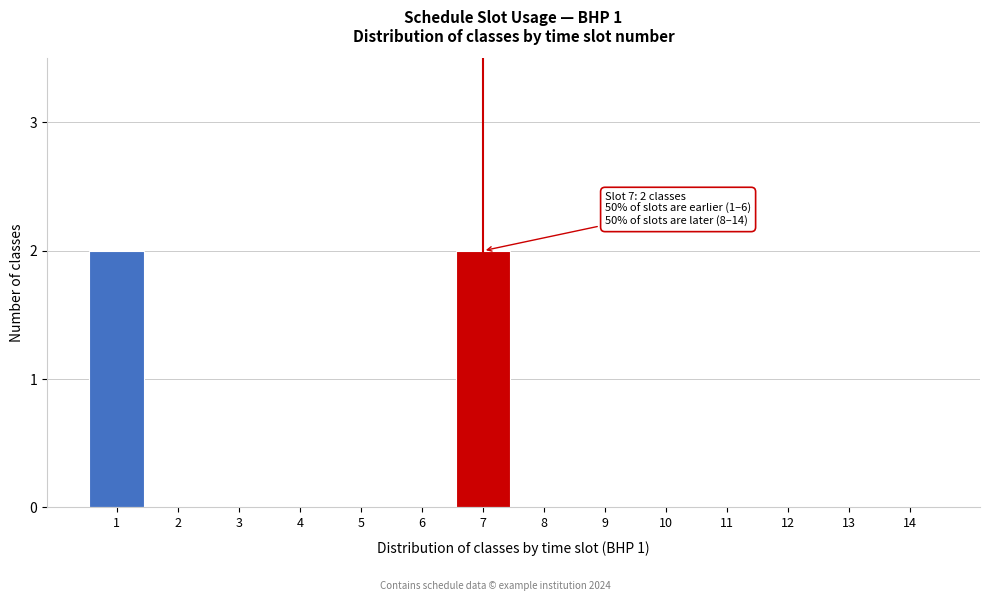

Reading left to right, extract all data points from this chart.

1=2	2=0	3=0	4=0	5=0	6=0	7=2	8=0	9=0	10=0	11=0	12=0	13=0	14=0